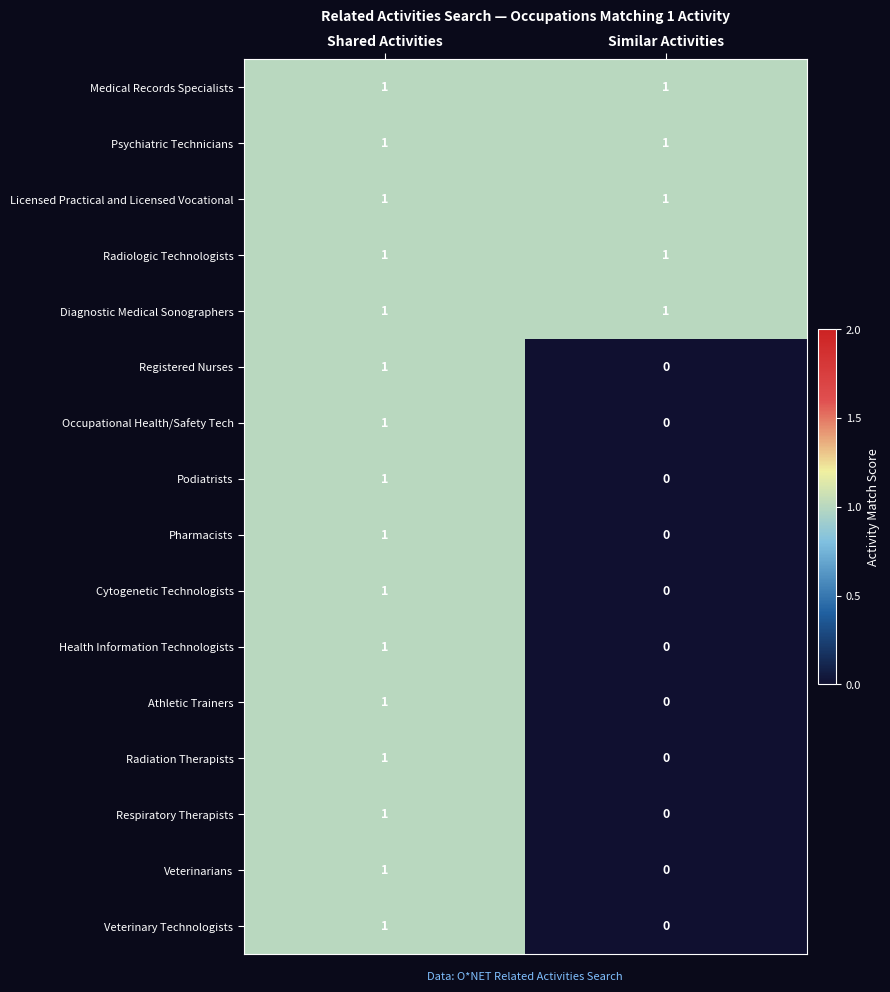

At which label does Health Information Technologists reach its peak?

Shared Activities